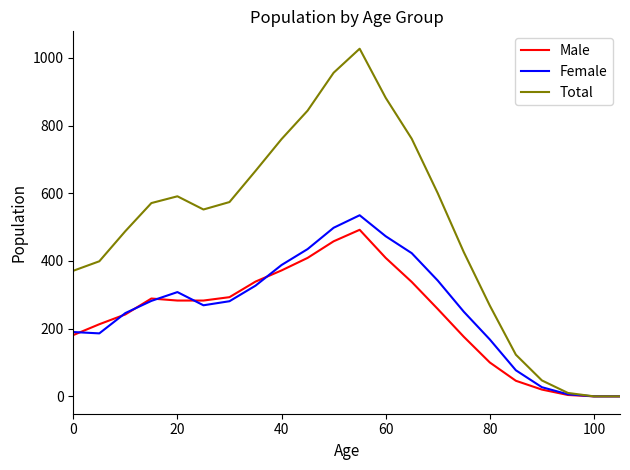

What is the highest value of the Male series?

492